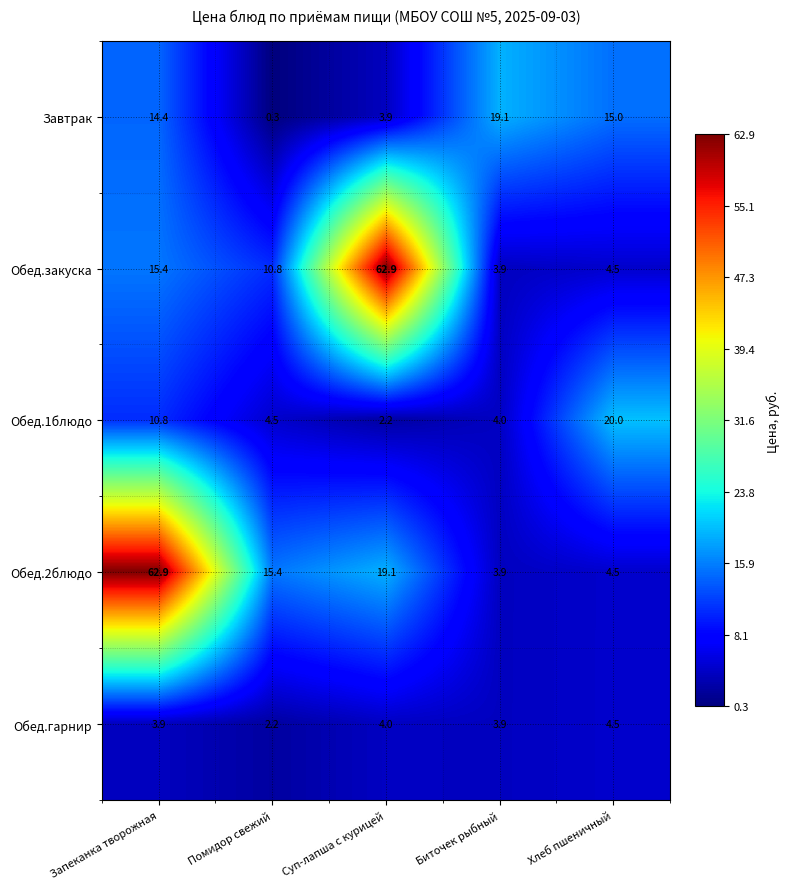

Reading right to left, transcribe all the data shown in this chart.

Завтрак: Хлеб пшеничный=15.0	Биточек рыбный=19.1	Суп-лапша с курицей=3.9	Помидор свежий=0.3	Запеканка творожная=14.4
Обед.закуска: Хлеб пшеничный=4.5	Биточек рыбный=3.9	Суп-лапша с курицей=62.9	Помидор свежий=10.8	Запеканка творожная=15.4
Обед.1блюдо: Хлеб пшеничный=20.0	Биточек рыбный=4.0	Суп-лапша с курицей=2.2	Помидор свежий=4.5	Запеканка творожная=10.8
Обед.2блюдо: Хлеб пшеничный=4.5	Биточек рыбный=3.9	Суп-лапша с курицей=19.1	Помидор свежий=15.4	Запеканка творожная=62.9
Обед.гарнир: Хлеб пшеничный=4.5	Биточек рыбный=3.9	Суп-лапша с курицей=4.0	Помидор свежий=2.2	Запеканка творожная=3.9